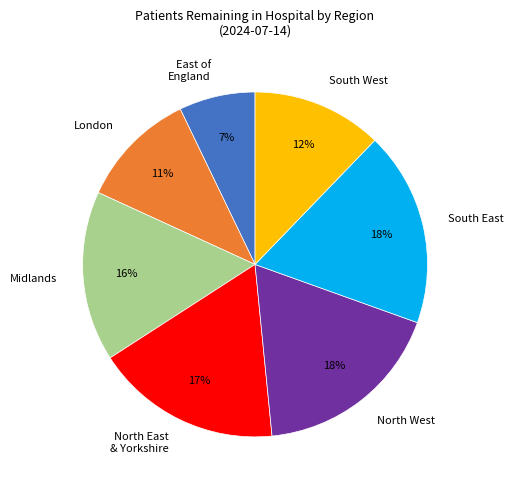

Combined, do South West and North West account for over 50%?

No